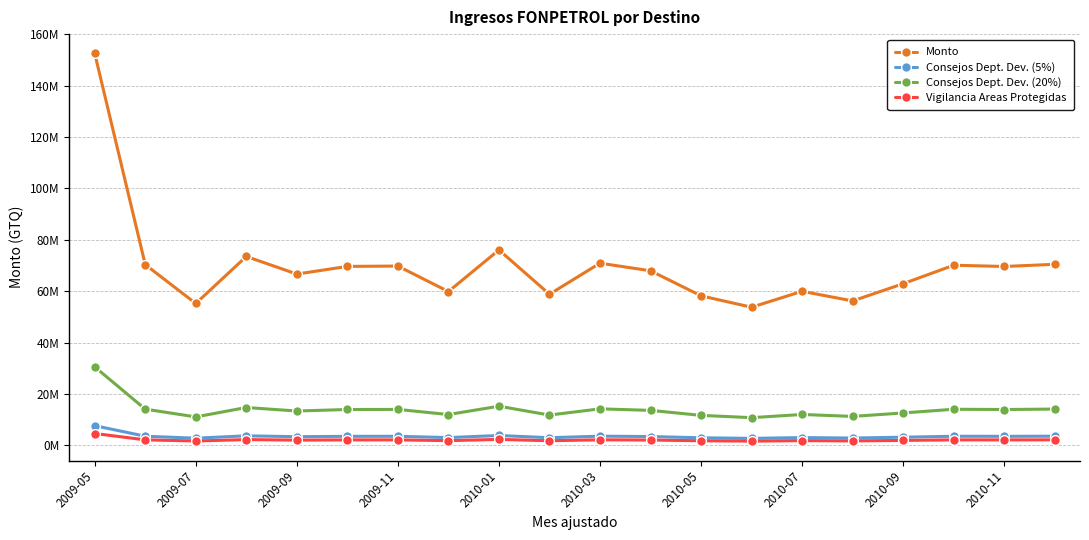

What are all the series names shown in the legend?

Monto, Consejos Dept. Dev. (5%), Consejos Dept. Dev. (20%), Vigilancia Areas Protegidas